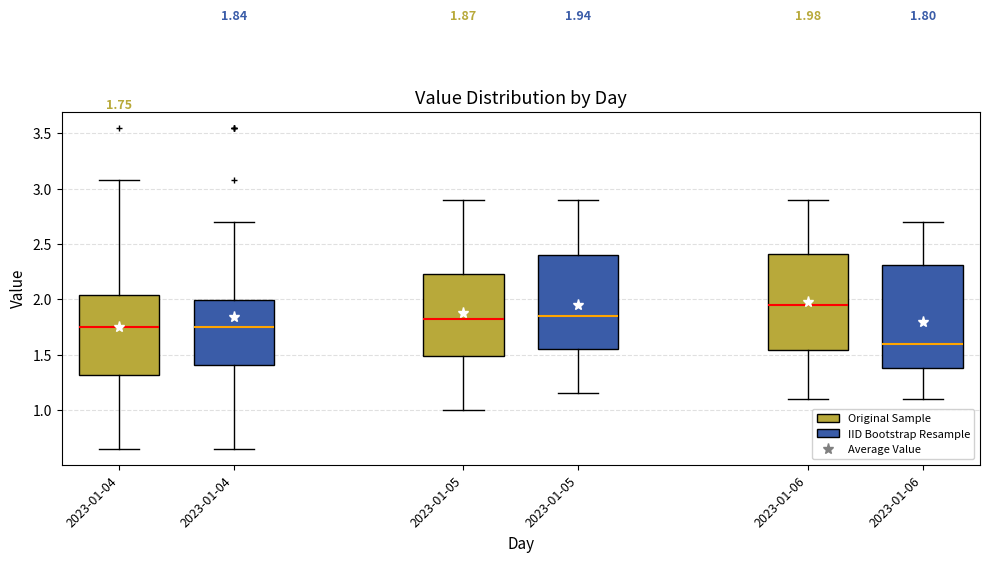

Which box has the lowest median line?

2023-01-06 (IID Bootstrap Resample)